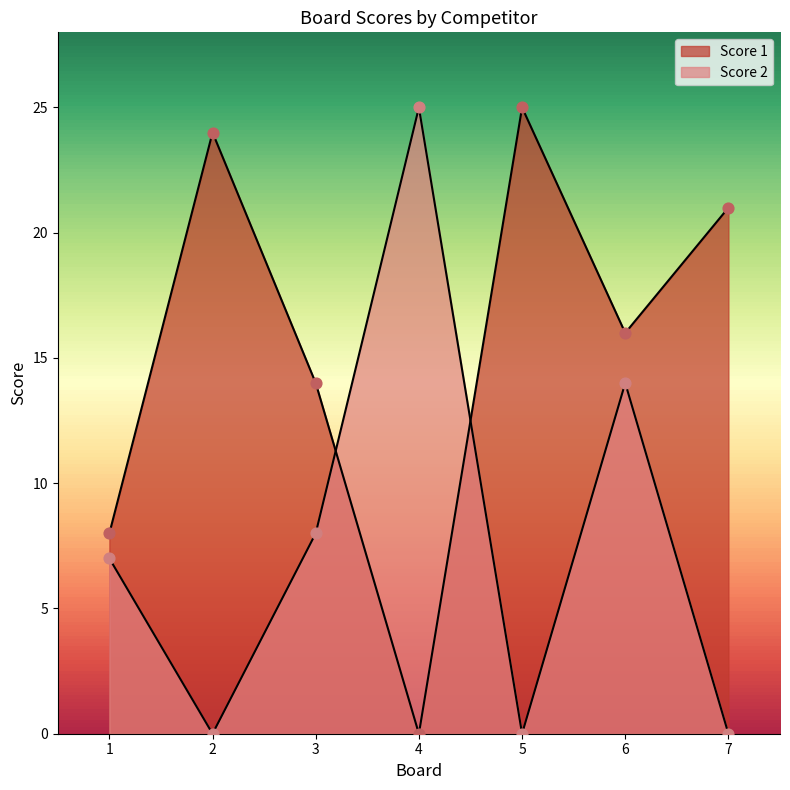

Which series reaches the maximum Y coordinate?

Score 1